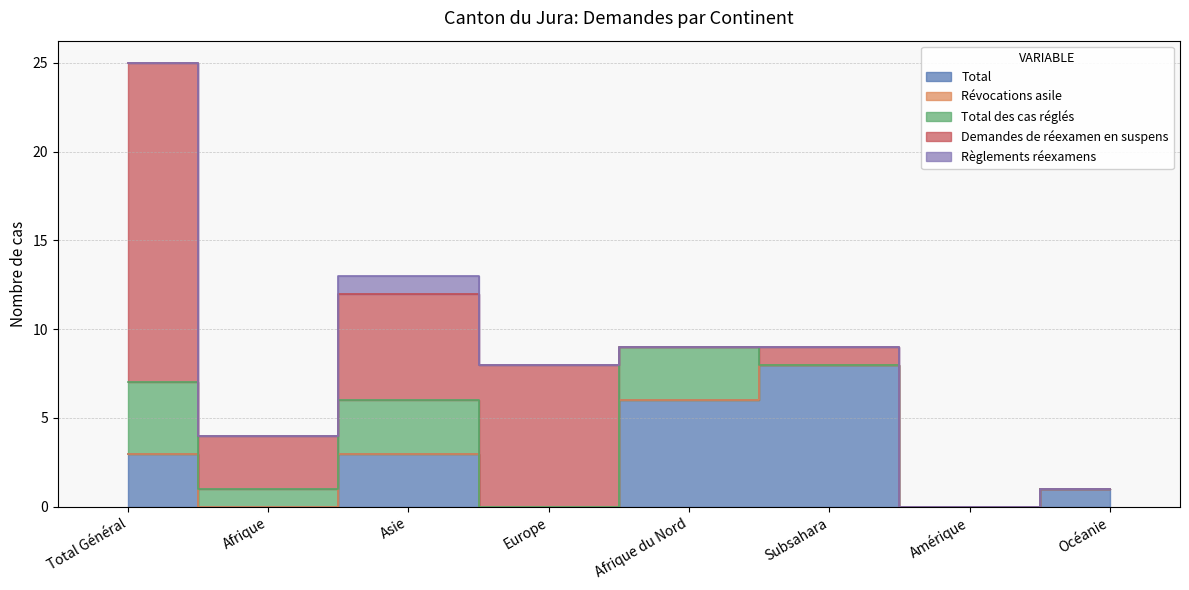

True or false: Total des cas réglés has a value of 1 at Afrique.

False